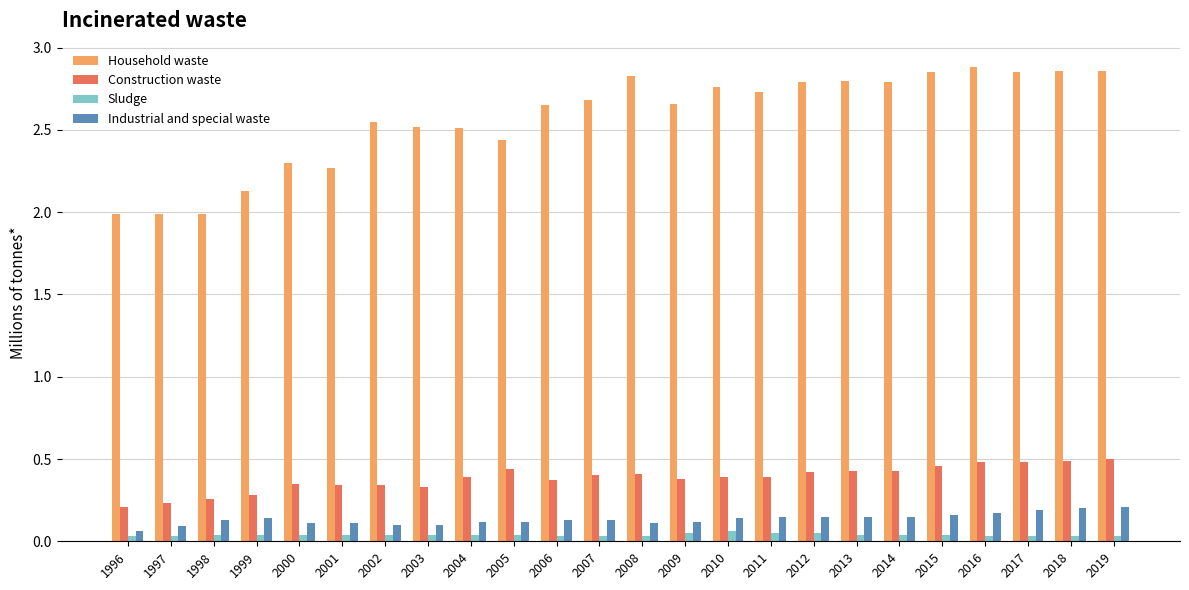

Rank the series by their maximum value, from lowest to highest.

Sludge, Industrial and special waste, Construction waste, Household waste